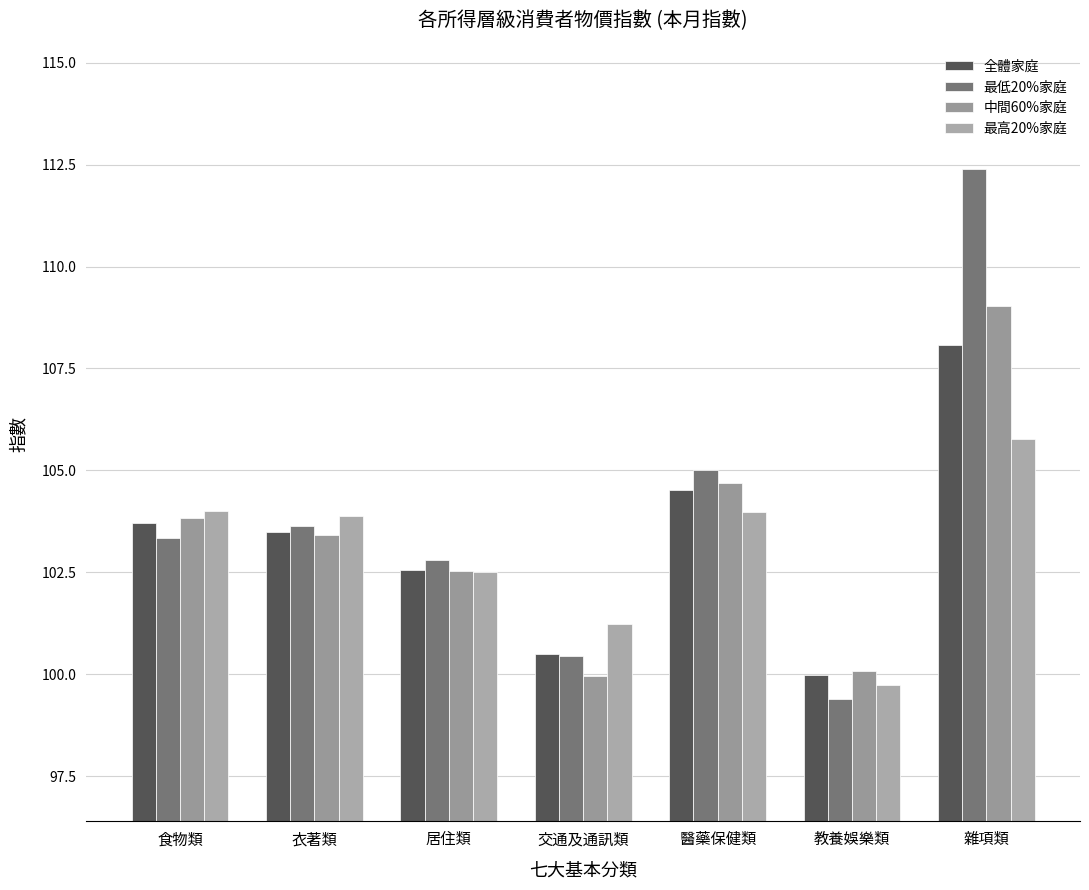

What is the minimum value for 中間60%家庭?

100.0